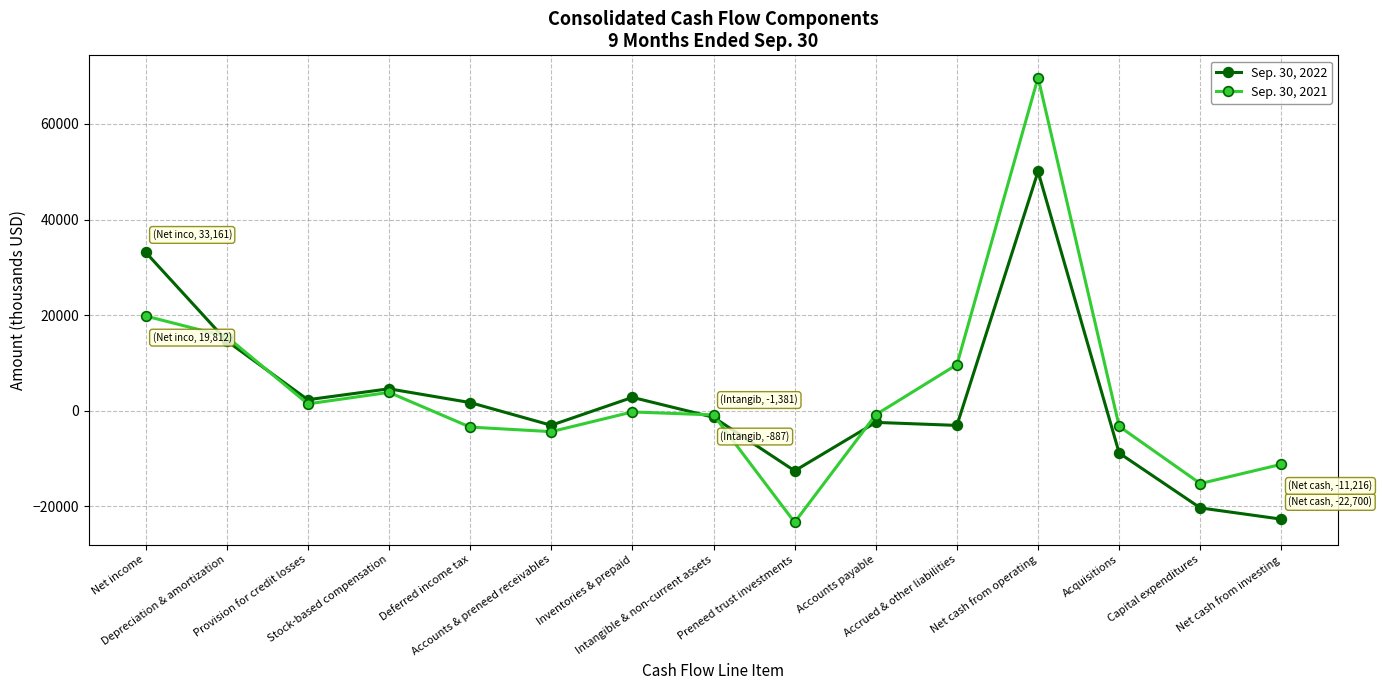

The value of Sep. 30, 2021 at Preneed trust investments is -38195. True or false?

False